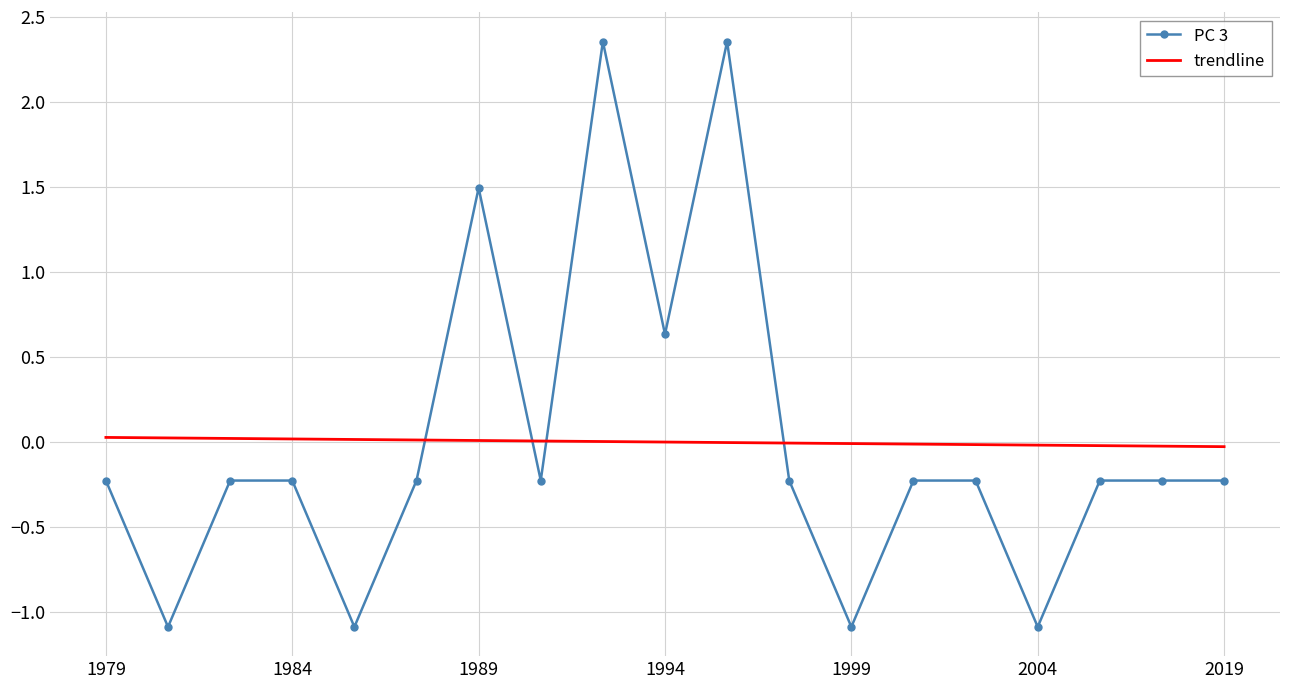

How many intersections are there between PC 3 and trendline?

4